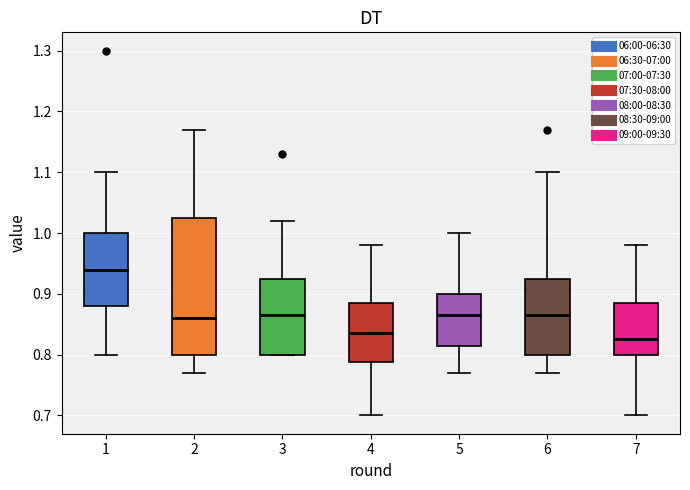

Reading left to right, transcribe this box plot: for each box, give where its median line is, the range the box spans, and where its two whiskers end, as read against the y-axis. The values are not printed on the chart, so give them approximately, as read against the axis.

1: median 0.94, box 0.88 to 1.00, whiskers 0.80 to 1.10
2: median 0.86, box 0.80 to 1.03, whiskers 0.77 to 1.17
3: median 0.87, box 0.80 to 0.93, whiskers 0.80 to 1.02
4: median 0.84, box 0.79 to 0.89, whiskers 0.70 to 0.98
5: median 0.87, box 0.82 to 0.90, whiskers 0.77 to 1.00
6: median 0.87, box 0.80 to 0.93, whiskers 0.77 to 1.10
7: median 0.83, box 0.80 to 0.89, whiskers 0.70 to 0.98